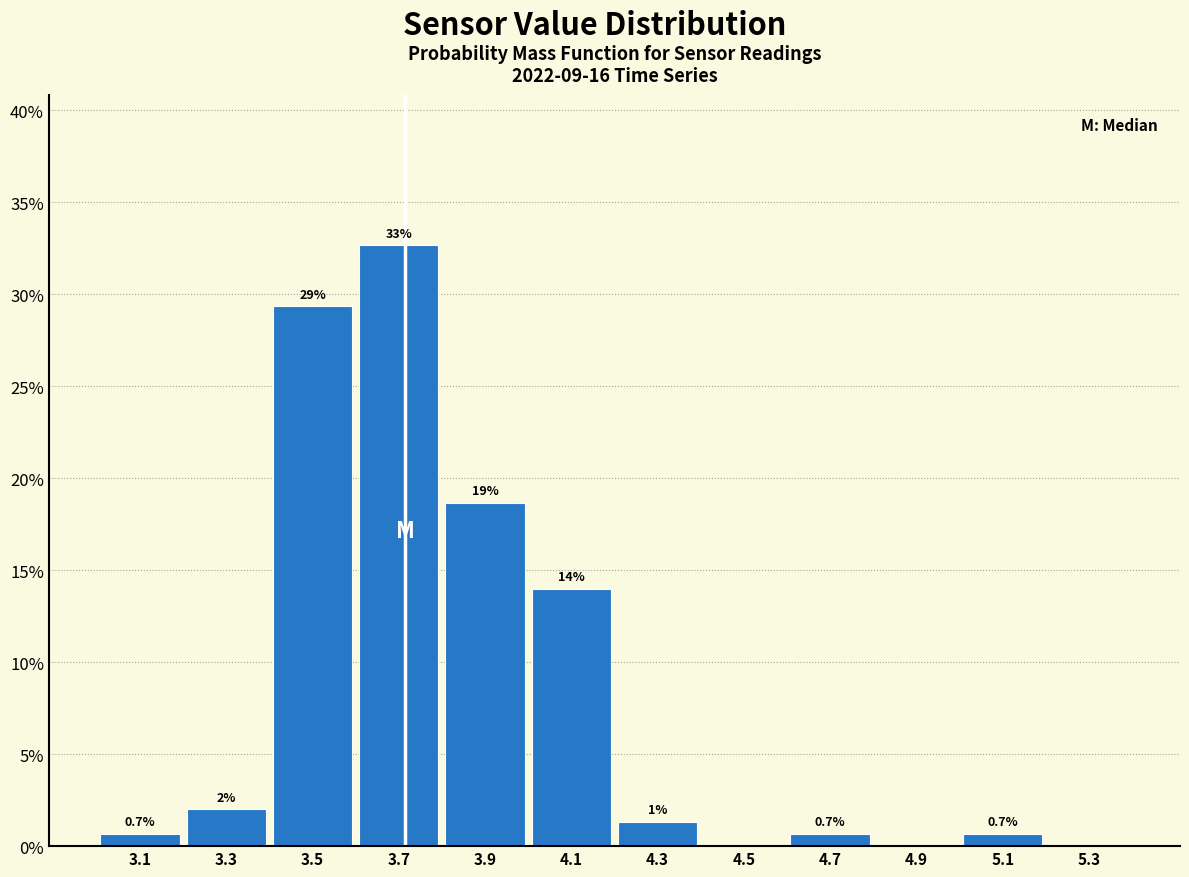

Which range on the x-axis has the tallest bar?

3.6 to 3.8